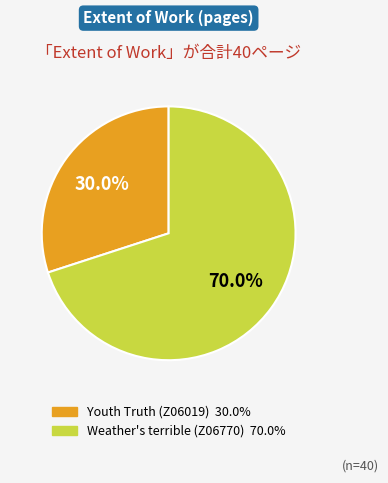

Is it true that Youth Truth (Z06019) is 21% of the pie?

False